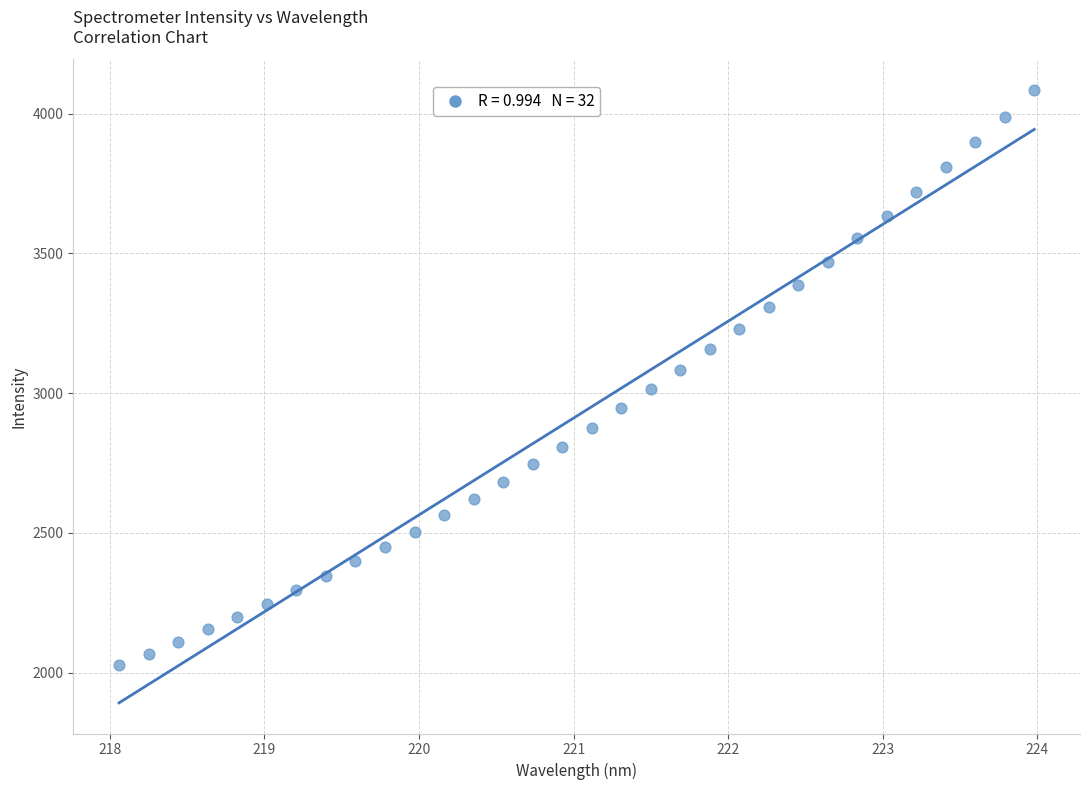

What is the range of X values (max minus min)?

5.9